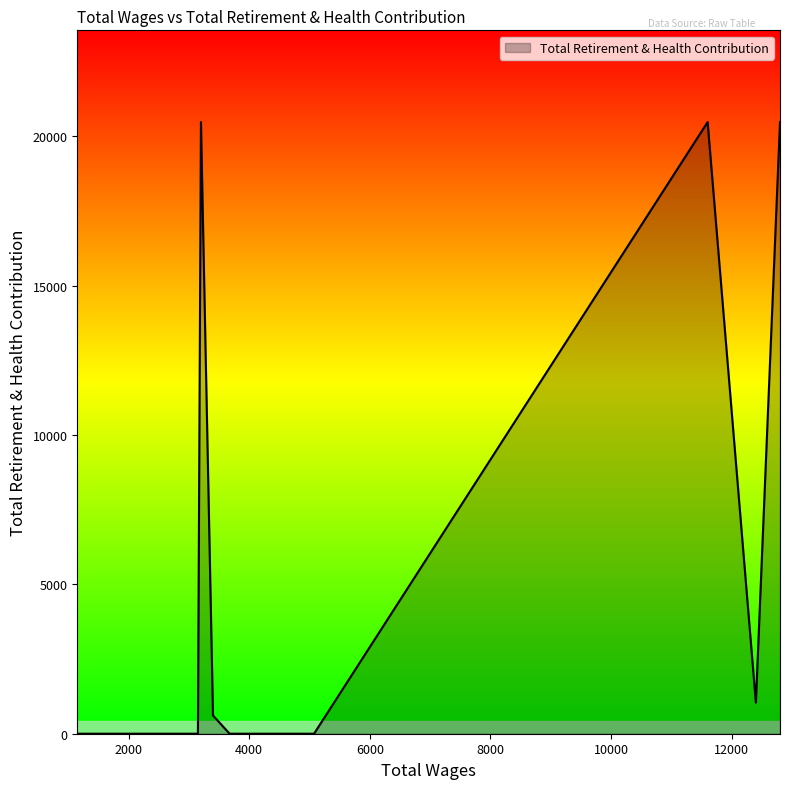

Rank the categories by value from highest to lowest.

12800.0, 11600.0, 3200.0, 12400.0, 3400.0, 5075.0, 4025.0, 3850.0, 3675.0, 3675.0, 3150.0, 2625.0, 1500.0, 1450.0, 1450.0, 1450.0, 1150.0